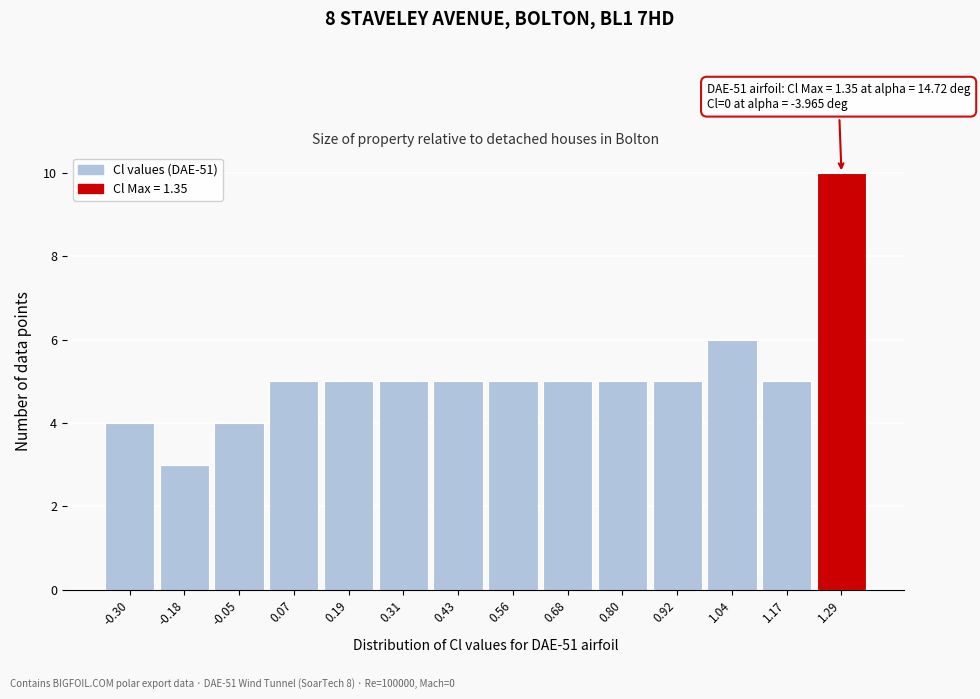

Which range on the x-axis has the tallest bar?

1.22 to 1.36